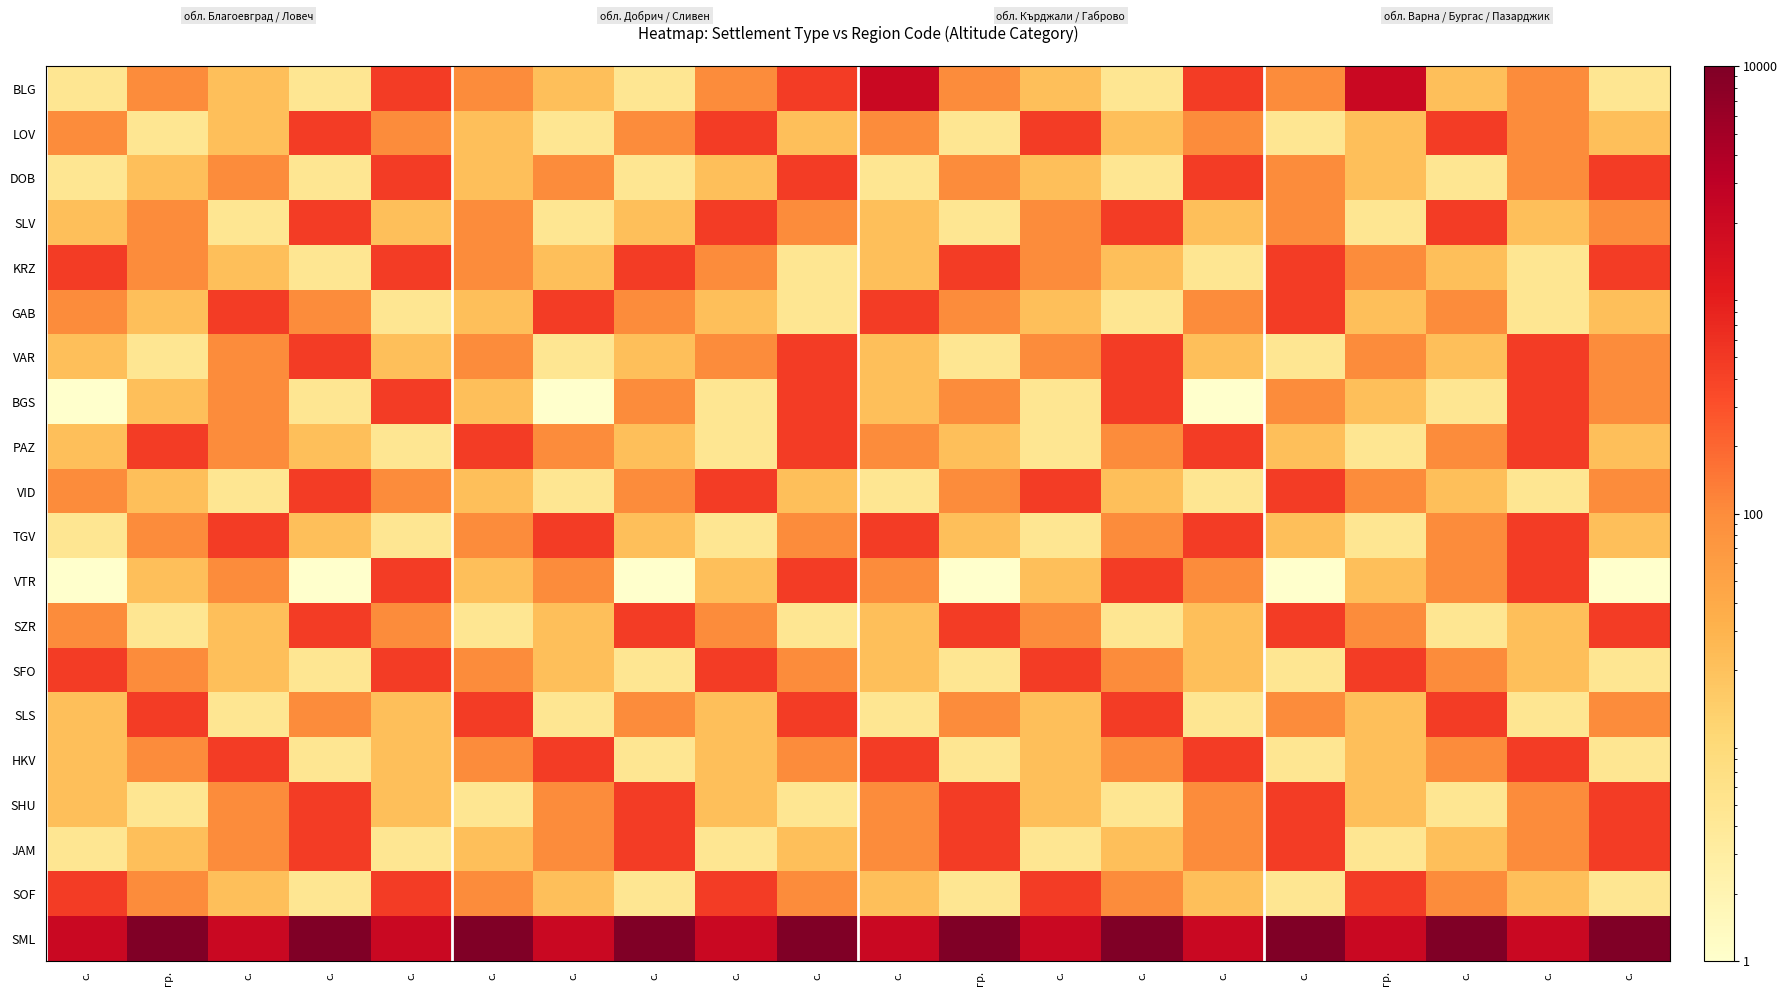

Reading left to right, extract all data points from this chart.

BLG: с.=4.6	гр.=100.0	с.=21.5	с.=4.6	с.=464.2	с.=100.0	с.=21.5	с.=4.6	с.=100.0	с.=464.2	с.=2154.4	гр.=100.0	с.=21.5	с.=4.6	с.=464.2	с.=100.0	гр.=2154.4	с.=21.5	с.=100.0	с.=4.6
LOV: с.=100.0	гр.=4.6	с.=21.5	с.=464.2	с.=100.0	с.=21.5	с.=4.6	с.=100.0	с.=464.2	с.=21.5	с.=100.0	гр.=4.6	с.=464.2	с.=21.5	с.=100.0	с.=4.6	гр.=21.5	с.=464.2	с.=100.0	с.=21.5
DOB: с.=4.6	гр.=21.5	с.=100.0	с.=4.6	с.=464.2	с.=21.5	с.=100.0	с.=4.6	с.=21.5	с.=464.2	с.=4.6	гр.=100.0	с.=21.5	с.=4.6	с.=464.2	с.=100.0	гр.=21.5	с.=4.6	с.=100.0	с.=464.2
SLV: с.=21.5	гр.=100.0	с.=4.6	с.=464.2	с.=21.5	с.=100.0	с.=4.6	с.=21.5	с.=464.2	с.=100.0	с.=21.5	гр.=4.6	с.=100.0	с.=464.2	с.=21.5	с.=100.0	гр.=4.6	с.=464.2	с.=21.5	с.=100.0
KRZ: с.=464.2	гр.=100.0	с.=21.5	с.=4.6	с.=464.2	с.=100.0	с.=21.5	с.=464.2	с.=100.0	с.=4.6	с.=21.5	гр.=464.2	с.=100.0	с.=21.5	с.=4.6	с.=464.2	гр.=100.0	с.=21.5	с.=4.6	с.=464.2
GAB: с.=100.0	гр.=21.5	с.=464.2	с.=100.0	с.=4.6	с.=21.5	с.=464.2	с.=100.0	с.=21.5	с.=4.6	с.=464.2	гр.=100.0	с.=21.5	с.=4.6	с.=100.0	с.=464.2	гр.=21.5	с.=100.0	с.=4.6	с.=21.5
VAR: с.=21.5	гр.=4.6	с.=100.0	с.=464.2	с.=21.5	с.=100.0	с.=4.6	с.=21.5	с.=100.0	с.=464.2	с.=21.5	гр.=4.6	с.=100.0	с.=464.2	с.=21.5	с.=4.6	гр.=100.0	с.=21.5	с.=464.2	с.=100.0
BGS: с.=1.0	гр.=21.5	с.=100.0	с.=4.6	с.=464.2	с.=21.5	с.=1.0	с.=100.0	с.=4.6	с.=464.2	с.=21.5	гр.=100.0	с.=4.6	с.=464.2	с.=1.0	с.=100.0	гр.=21.5	с.=4.6	с.=464.2	с.=100.0
PAZ: с.=21.5	гр.=464.2	с.=100.0	с.=21.5	с.=4.6	с.=464.2	с.=100.0	с.=21.5	с.=4.6	с.=464.2	с.=100.0	гр.=21.5	с.=4.6	с.=100.0	с.=464.2	с.=21.5	гр.=4.6	с.=100.0	с.=464.2	с.=21.5
VID: с.=100.0	гр.=21.5	с.=4.6	с.=464.2	с.=100.0	с.=21.5	с.=4.6	с.=100.0	с.=464.2	с.=21.5	с.=4.6	гр.=100.0	с.=464.2	с.=21.5	с.=4.6	с.=464.2	гр.=100.0	с.=21.5	с.=4.6	с.=100.0
TGV: с.=4.6	гр.=100.0	с.=464.2	с.=21.5	с.=4.6	с.=100.0	с.=464.2	с.=21.5	с.=4.6	с.=100.0	с.=464.2	гр.=21.5	с.=4.6	с.=100.0	с.=464.2	с.=21.5	гр.=4.6	с.=100.0	с.=464.2	с.=21.5
VTR: с.=1.0	гр.=21.5	с.=100.0	с.=1.0	с.=464.2	с.=21.5	с.=100.0	с.=1.0	с.=21.5	с.=464.2	с.=100.0	гр.=1.0	с.=21.5	с.=464.2	с.=100.0	с.=1.0	гр.=21.5	с.=100.0	с.=464.2	с.=1.0
SZR: с.=100.0	гр.=4.6	с.=21.5	с.=464.2	с.=100.0	с.=4.6	с.=21.5	с.=464.2	с.=100.0	с.=4.6	с.=21.5	гр.=464.2	с.=100.0	с.=4.6	с.=21.5	с.=464.2	гр.=100.0	с.=4.6	с.=21.5	с.=464.2
SFO: с.=464.2	гр.=100.0	с.=21.5	с.=4.6	с.=464.2	с.=100.0	с.=21.5	с.=4.6	с.=464.2	с.=100.0	с.=21.5	гр.=4.6	с.=464.2	с.=100.0	с.=21.5	с.=4.6	гр.=464.2	с.=100.0	с.=21.5	с.=4.6
SLS: с.=21.5	гр.=464.2	с.=4.6	с.=100.0	с.=21.5	с.=464.2	с.=4.6	с.=100.0	с.=21.5	с.=464.2	с.=4.6	гр.=100.0	с.=21.5	с.=464.2	с.=4.6	с.=100.0	гр.=21.5	с.=464.2	с.=4.6	с.=100.0
HKV: с.=21.5	гр.=100.0	с.=464.2	с.=4.6	с.=21.5	с.=100.0	с.=464.2	с.=4.6	с.=21.5	с.=100.0	с.=464.2	гр.=4.6	с.=21.5	с.=100.0	с.=464.2	с.=4.6	гр.=21.5	с.=100.0	с.=464.2	с.=4.6
SHU: с.=21.5	гр.=4.6	с.=100.0	с.=464.2	с.=21.5	с.=4.6	с.=100.0	с.=464.2	с.=21.5	с.=4.6	с.=100.0	гр.=464.2	с.=21.5	с.=4.6	с.=100.0	с.=464.2	гр.=21.5	с.=4.6	с.=100.0	с.=464.2
JAM: с.=4.6	гр.=21.5	с.=100.0	с.=464.2	с.=4.6	с.=21.5	с.=100.0	с.=464.2	с.=4.6	с.=21.5	с.=100.0	гр.=464.2	с.=4.6	с.=21.5	с.=100.0	с.=464.2	гр.=4.6	с.=21.5	с.=100.0	с.=464.2
SOF: с.=464.2	гр.=100.0	с.=21.5	с.=4.6	с.=464.2	с.=100.0	с.=21.5	с.=4.6	с.=464.2	с.=100.0	с.=21.5	гр.=4.6	с.=464.2	с.=100.0	с.=21.5	с.=4.6	гр.=464.2	с.=100.0	с.=21.5	с.=4.6
SML: с.=2154.4	гр.=10000.0	с.=2154.4	с.=10000.0	с.=2154.4	с.=10000.0	с.=2154.4	с.=10000.0	с.=2154.4	с.=10000.0	с.=2154.4	гр.=10000.0	с.=2154.4	с.=10000.0	с.=2154.4	с.=10000.0	гр.=2154.4	с.=10000.0	с.=2154.4	с.=10000.0